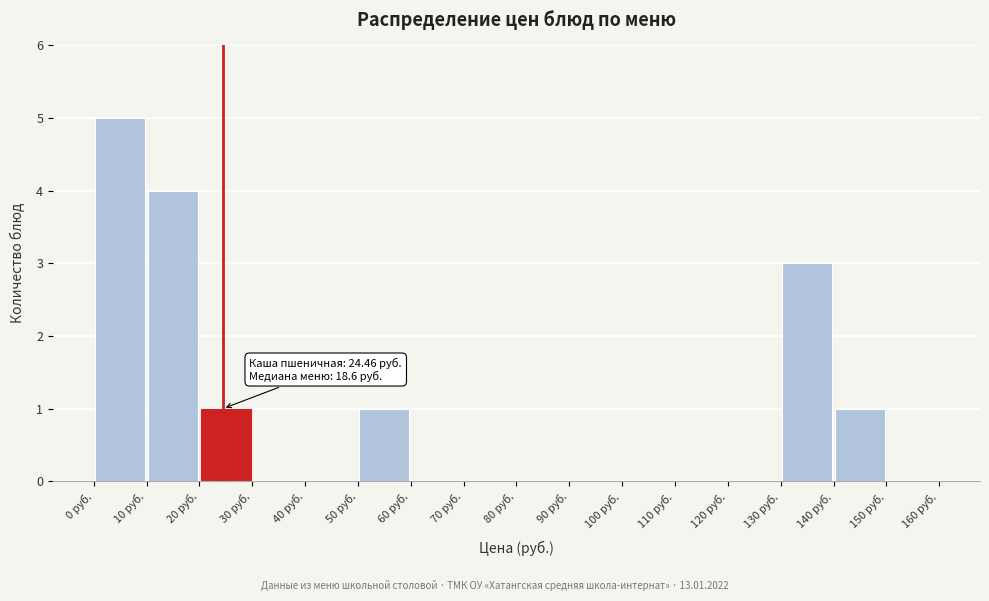

Which range on the x-axis has the tallest bar?

0 to 10